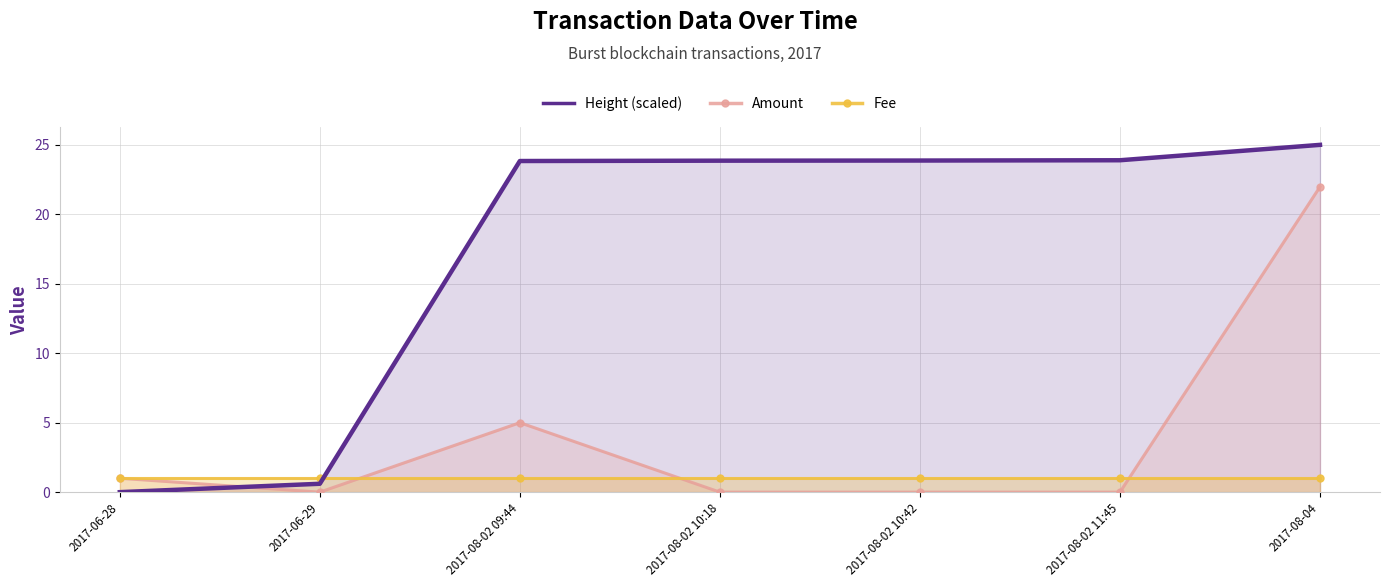

Where do Height (scaled) and Amount first cross each other?

2017-06-28 and 2017-06-29